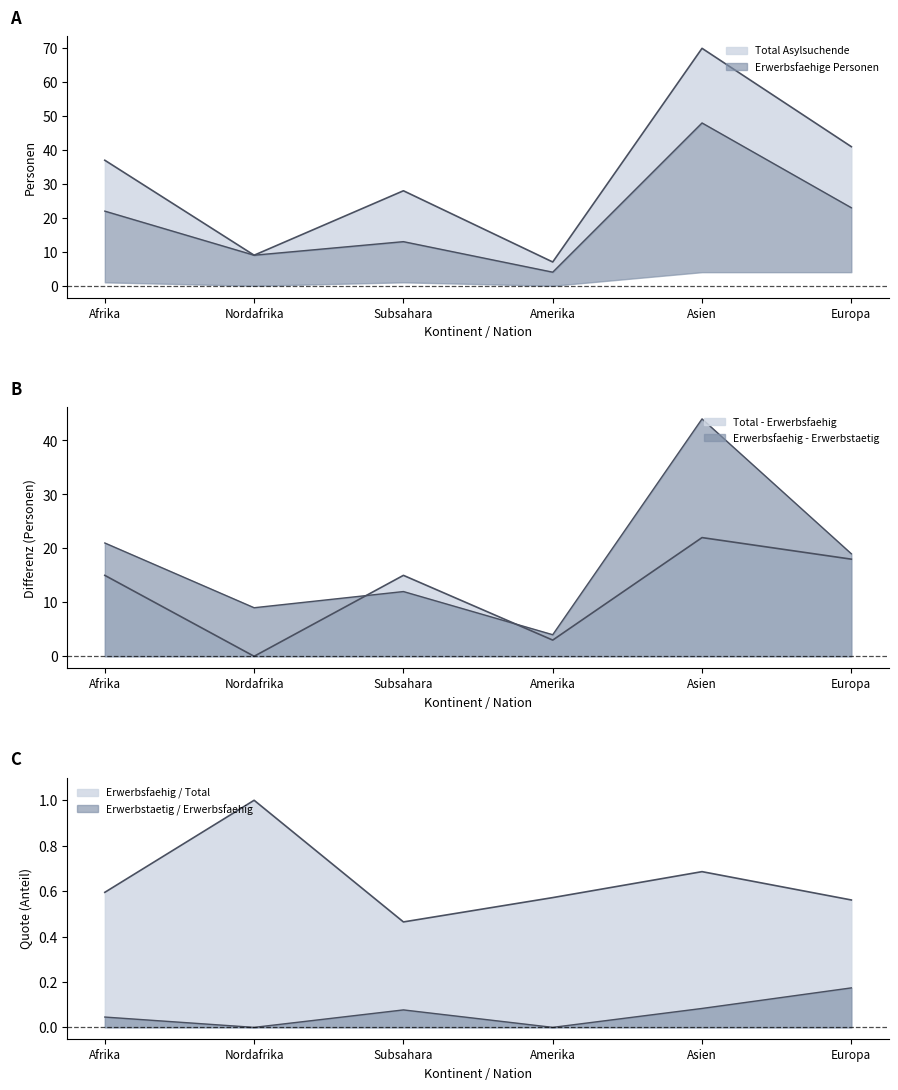

True or false: Total Asylsuchende has a value of 4 at Nordafrika.

False